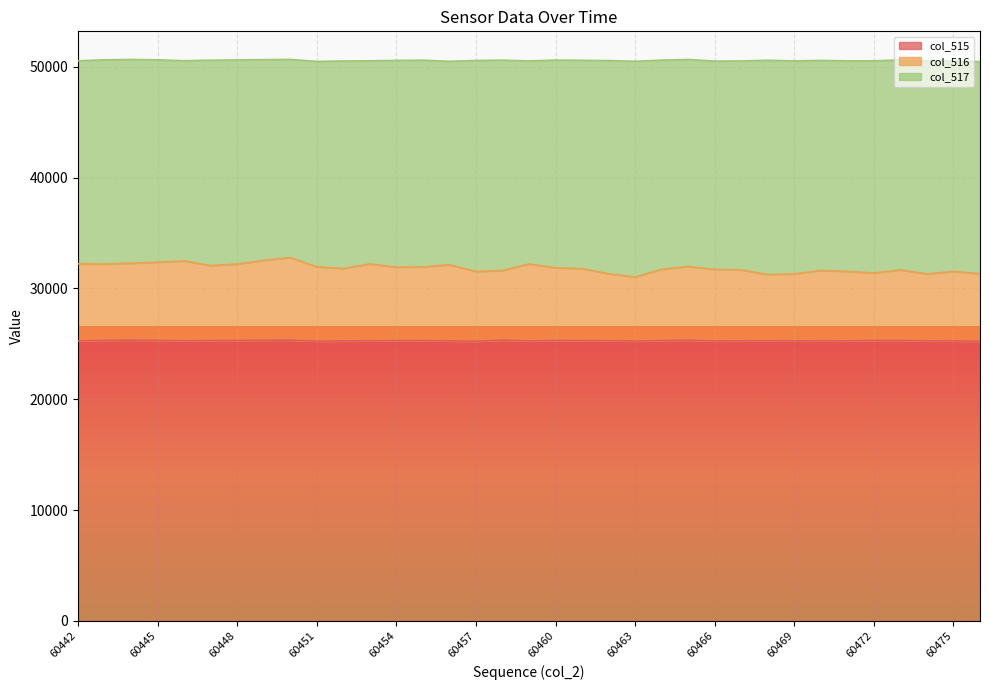

What is the total value across all series at 60451?

50490